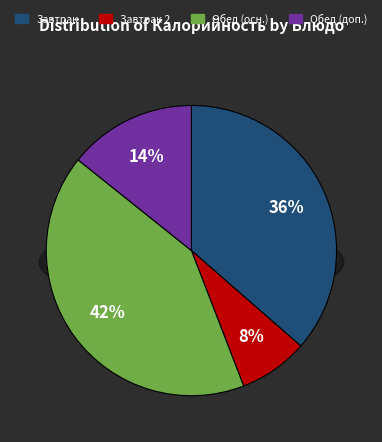

What portion of the pie excludes Макаронные Изделия отварные?

87.6%